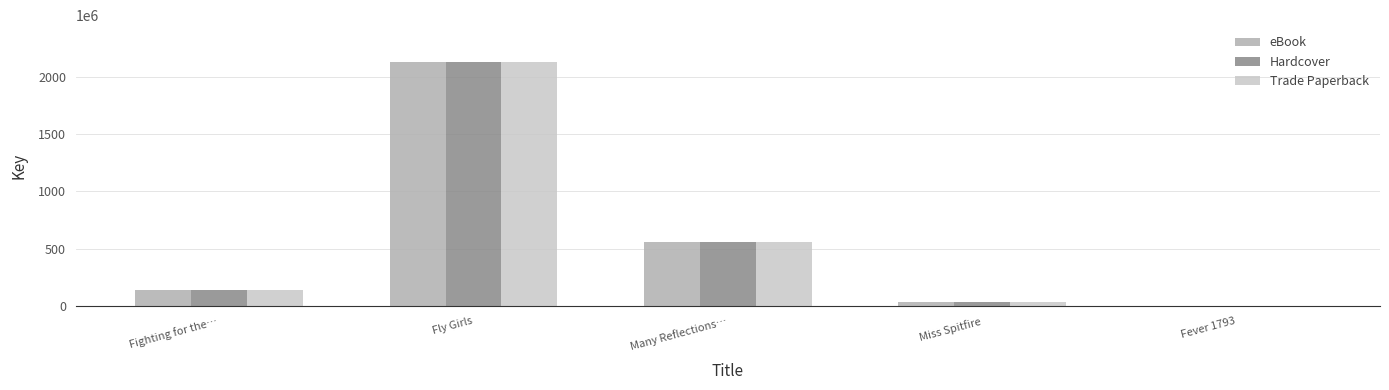

What is the average value of the Hardcover series?

572639934